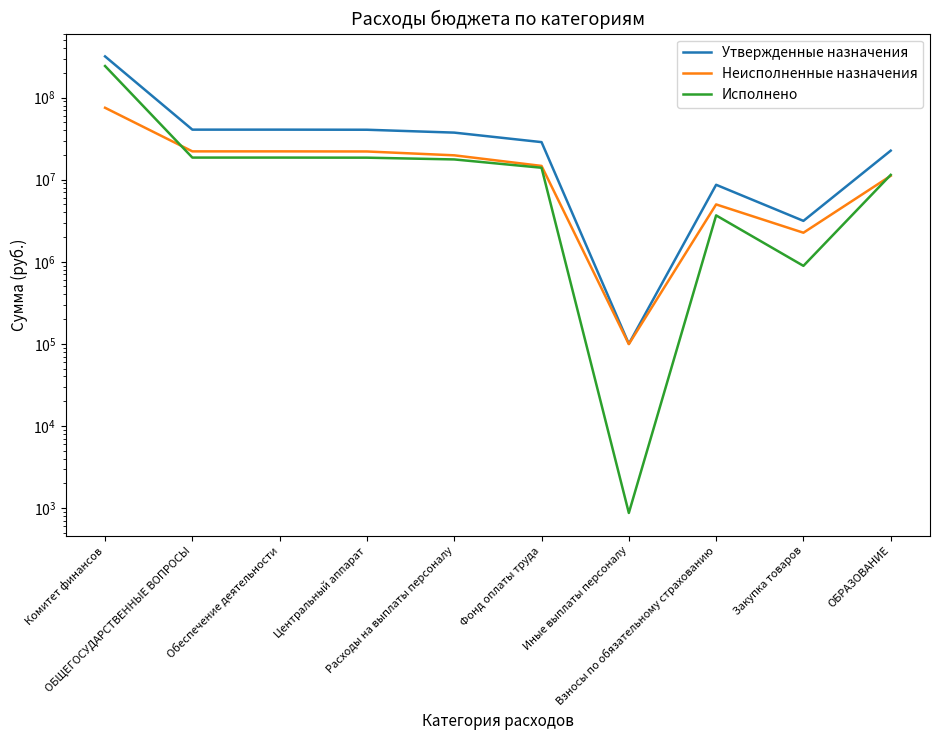

What is the sum of the Утвержденные назначения values at Комитет финансов and Расходы на выплаты персоналу?

355755932.0